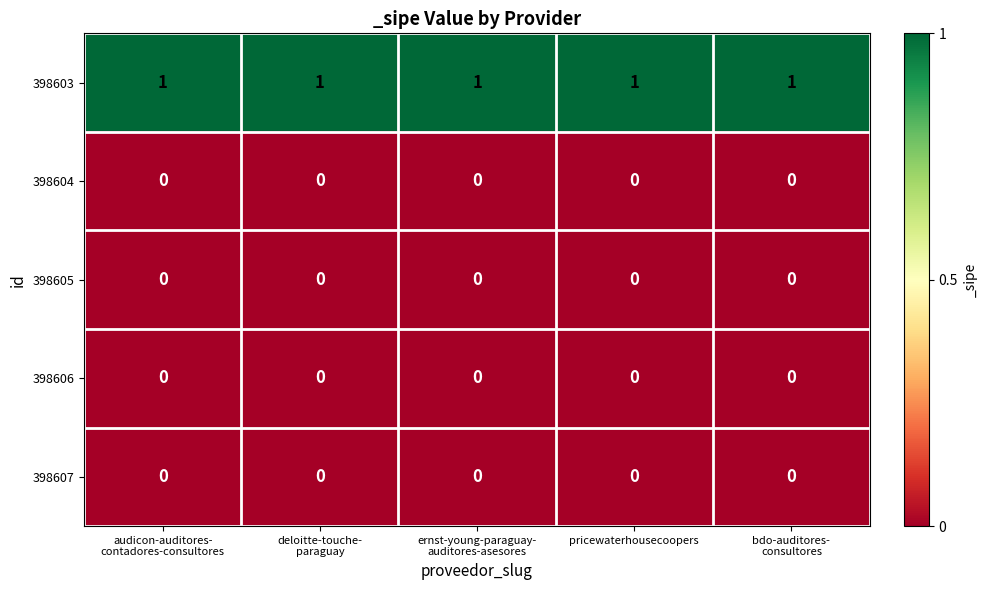

Which series has the largest total across all categories?

398603